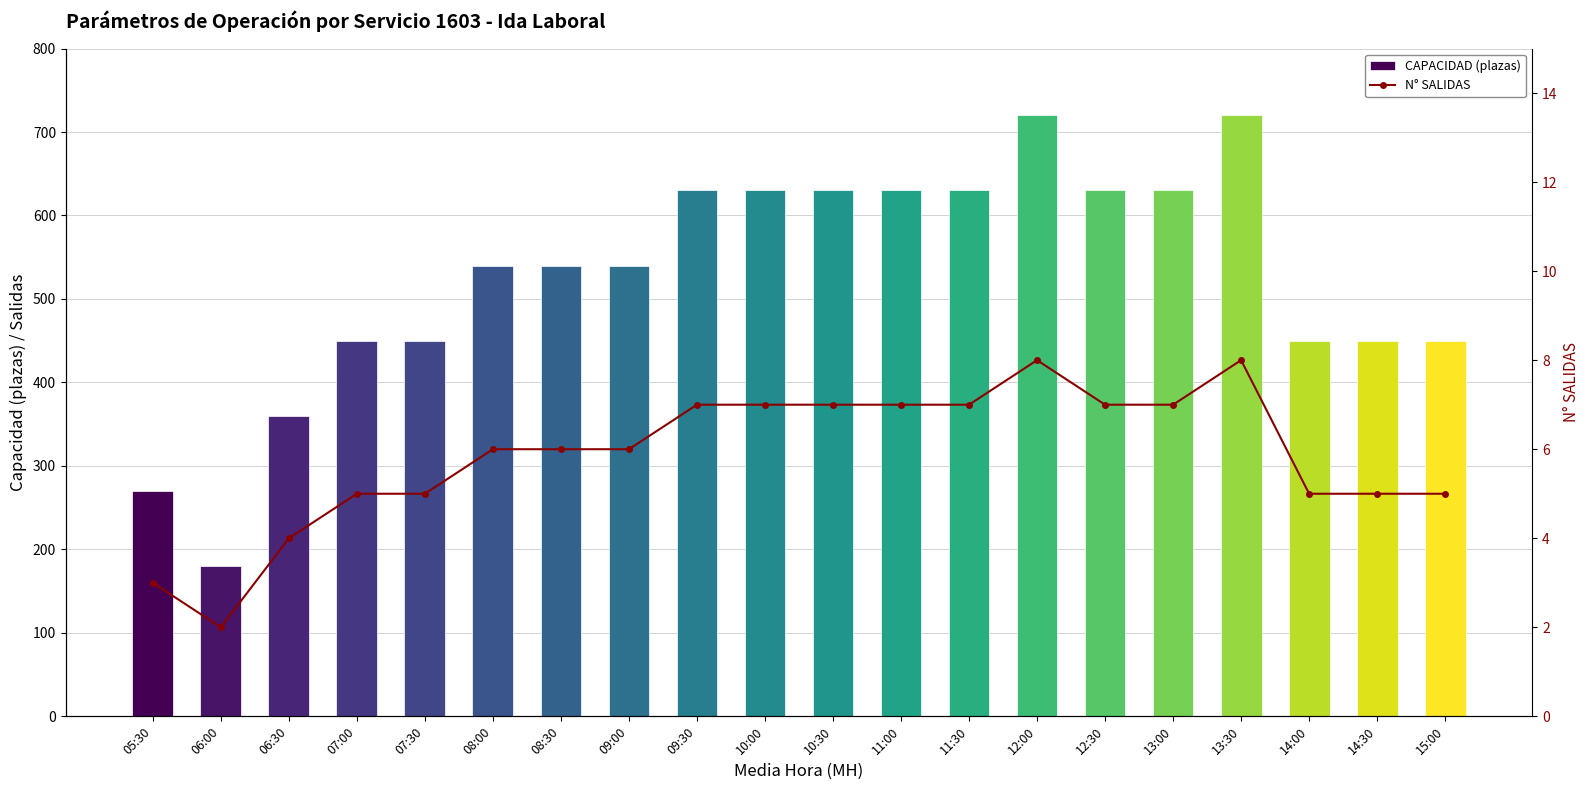

What are all the series names shown in the legend?

CAPACIDAD (plazas), N° SALIDAS